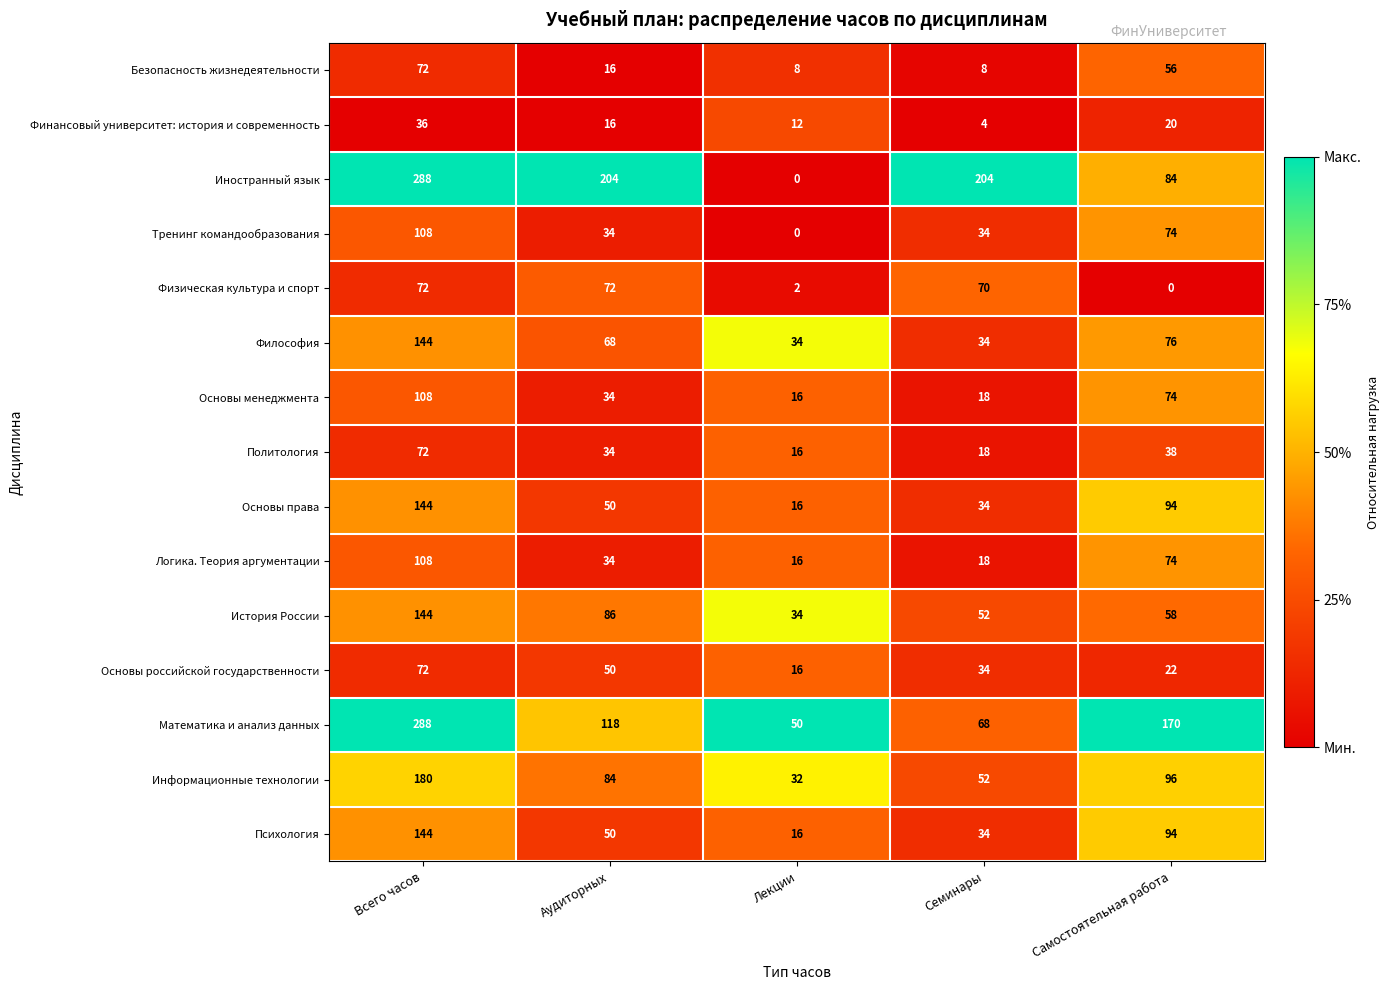

What is the average value of the Основы права series?

68